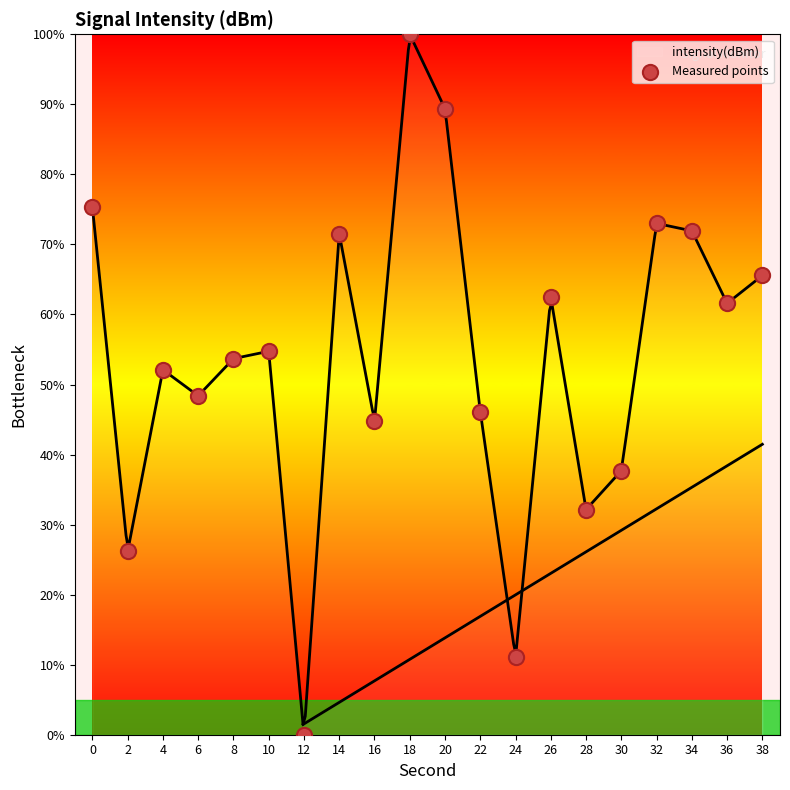

Which has a higher value, 16 or 14?

14